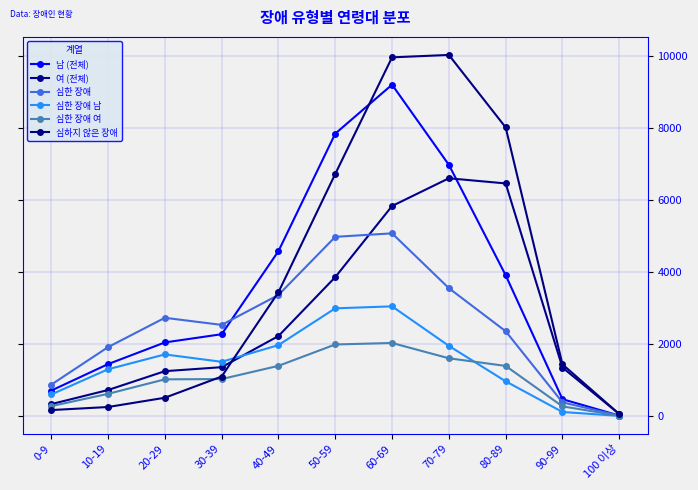

How many distinct data groups are displayed?

6